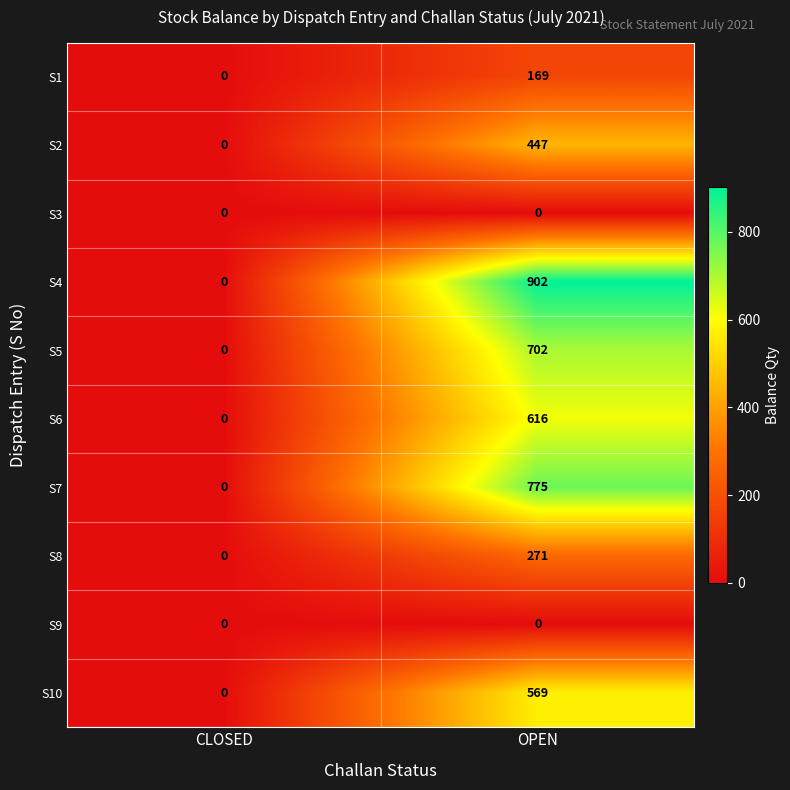

What is the sum of all S8 values?

271